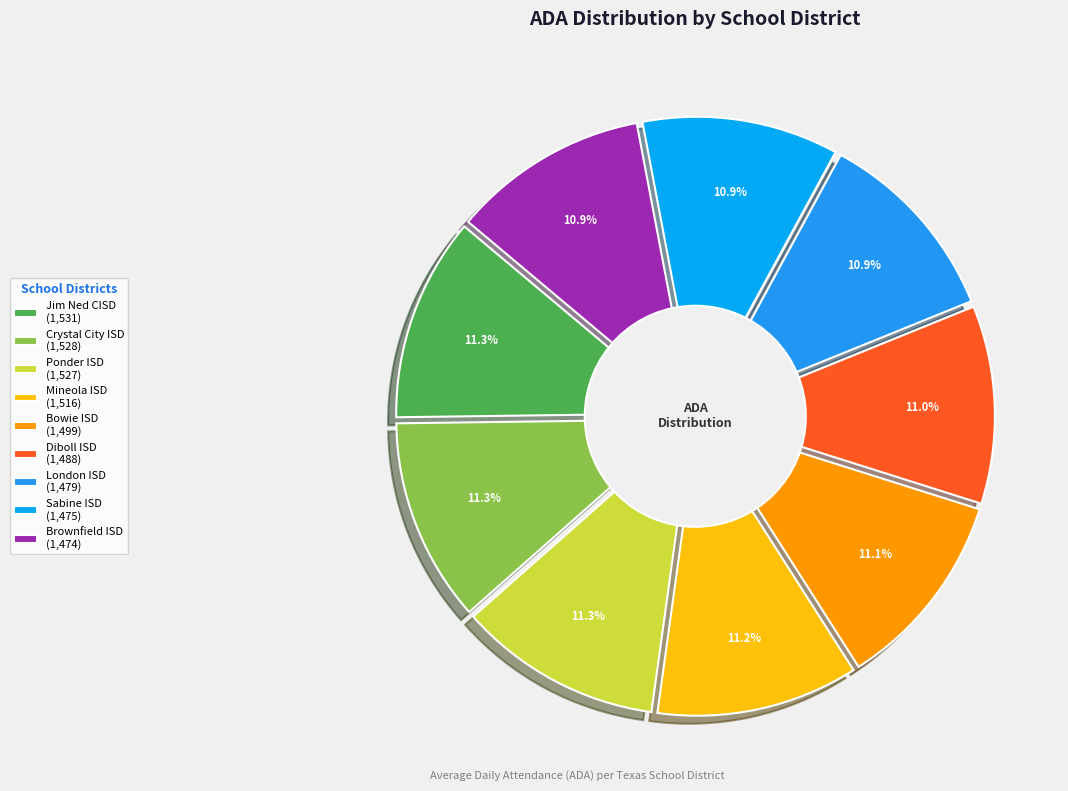

Is it true that Crystal City ISD is 22% of the pie?

False